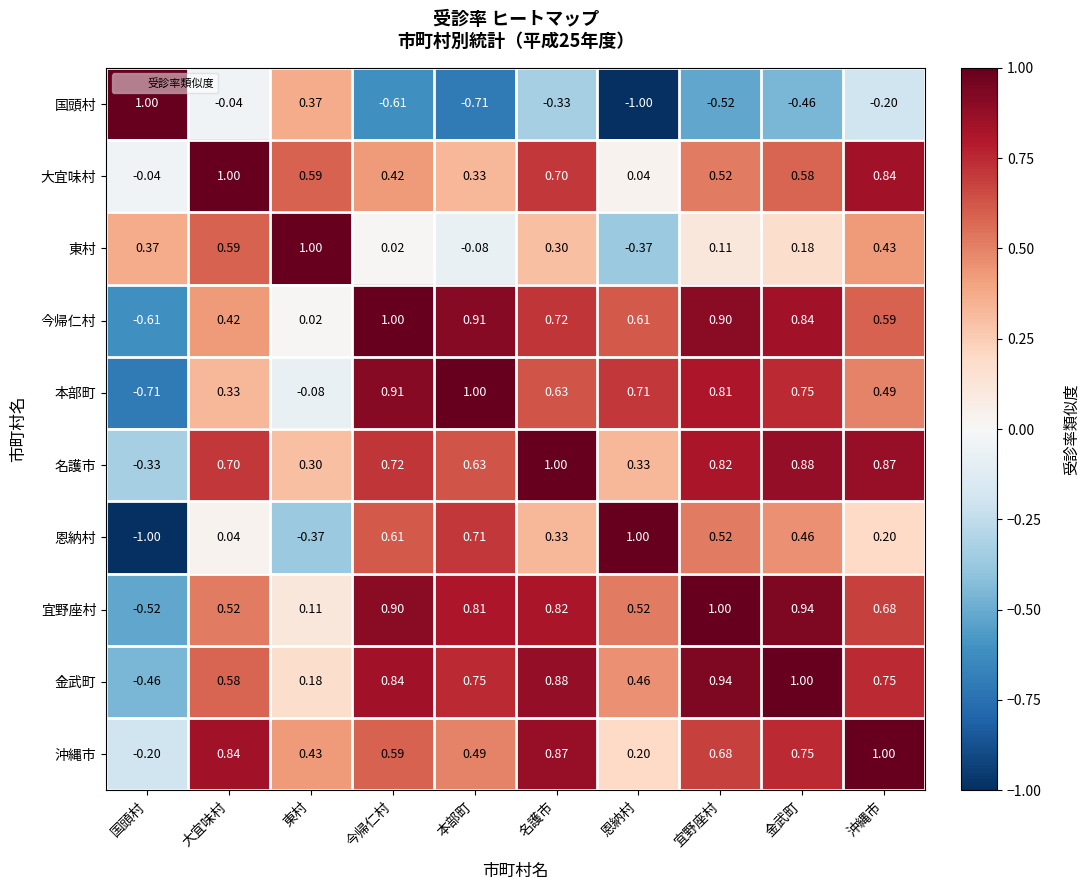

At which label is 金武町 closest to 0?

東村